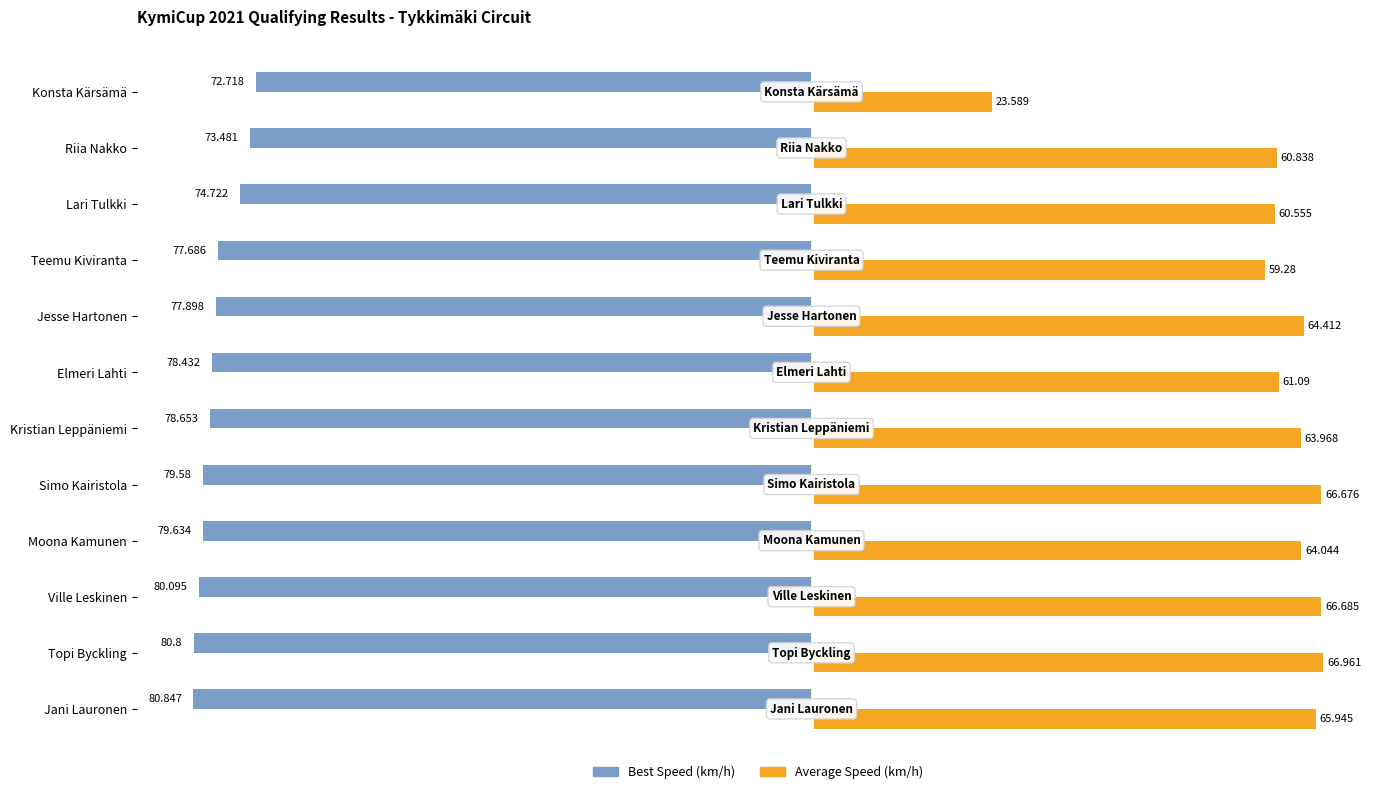

At which category is the sum across all series the highest?

Riia Nakko